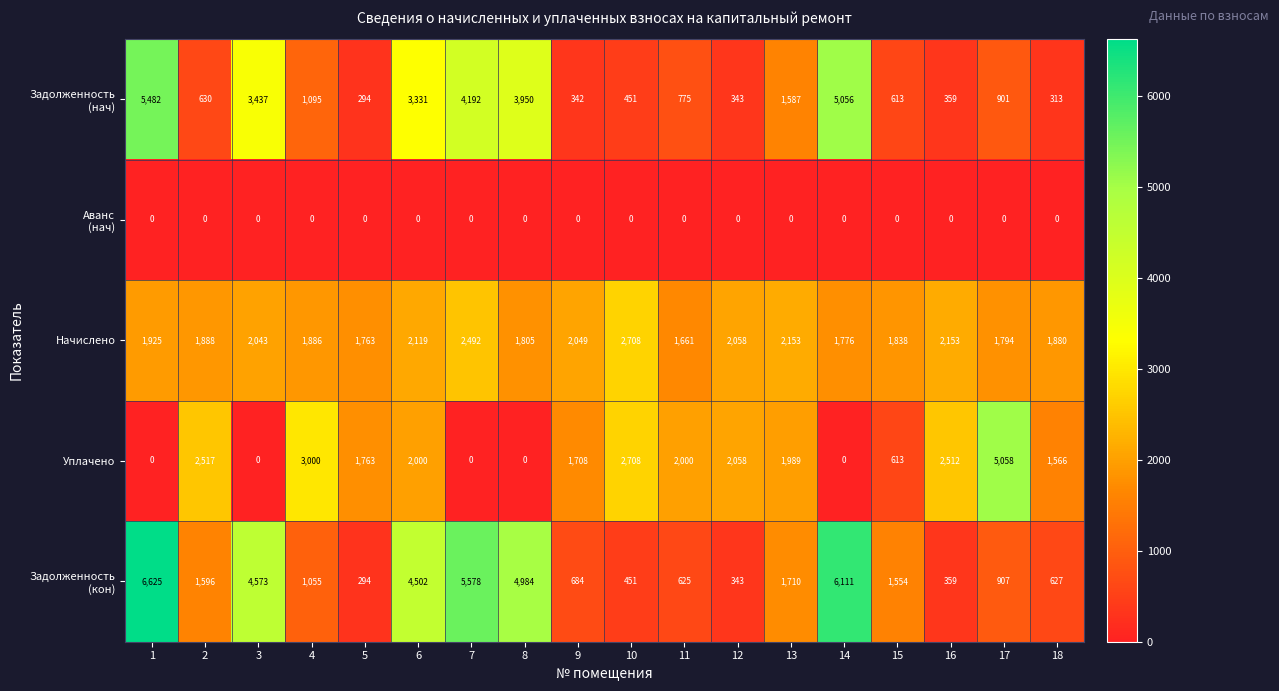

At how many categories does at least one series exceed 213?

18